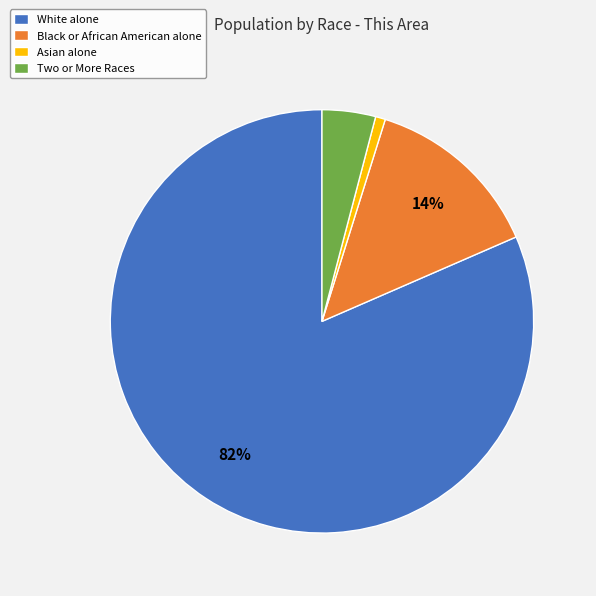

Rank the categories by value from highest to lowest.

White alone, Black or African American alone, Two or More Races, Asian alone